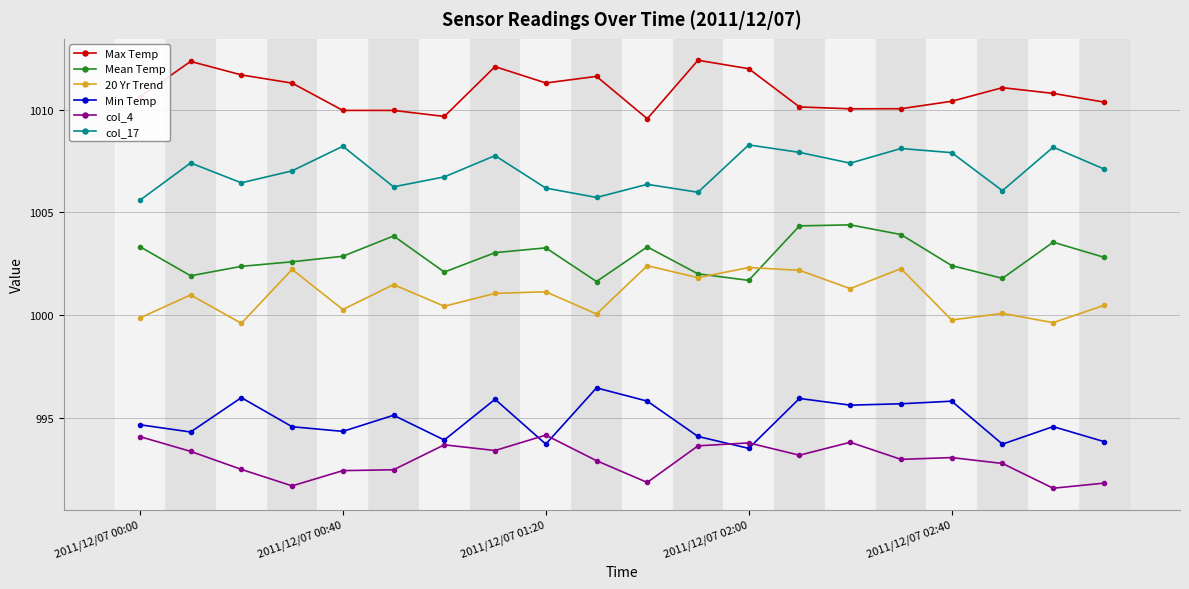

How many series are shown in this chart?

6